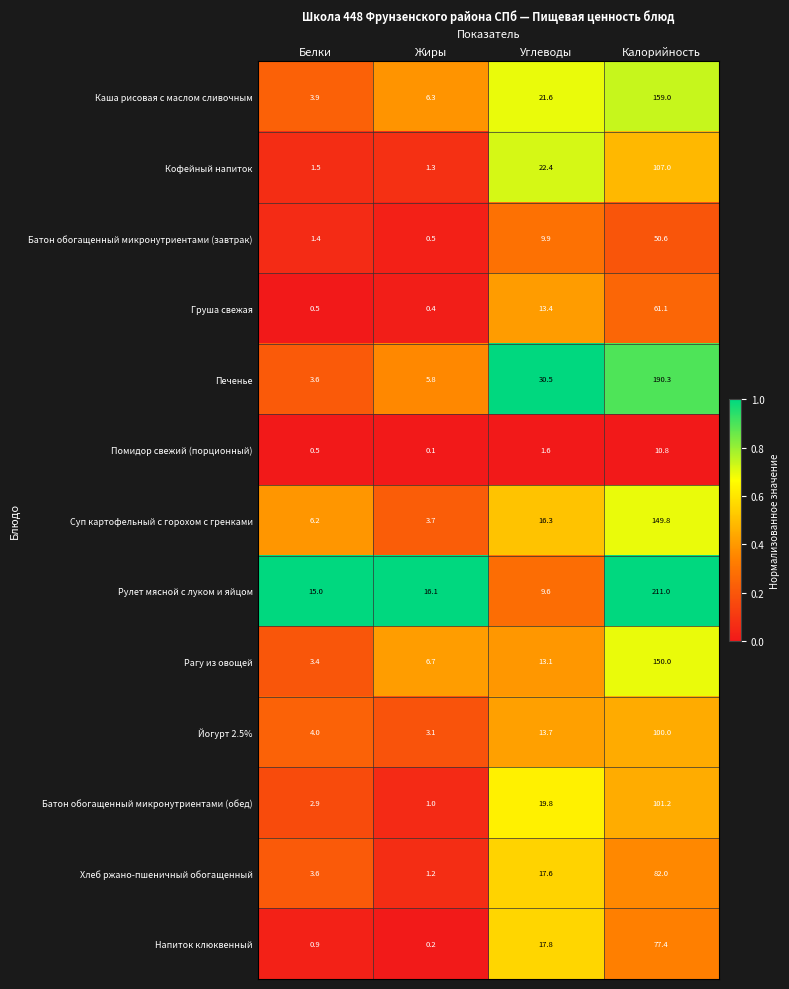

Between Белки and Углеводы, which series saw the biggest shift?

Печенье